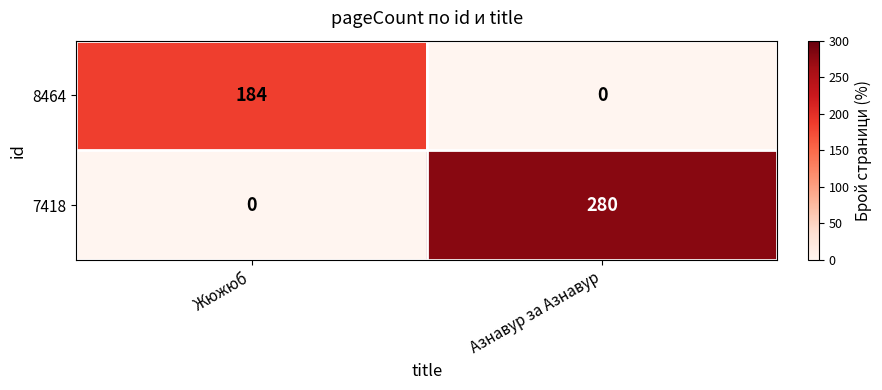

Reading left to right, what are all the values shown in this chart?

8464: Жюжюб=184	Азнавур за Азнавур=0
7418: Жюжюб=0	Азнавур за Азнавур=280